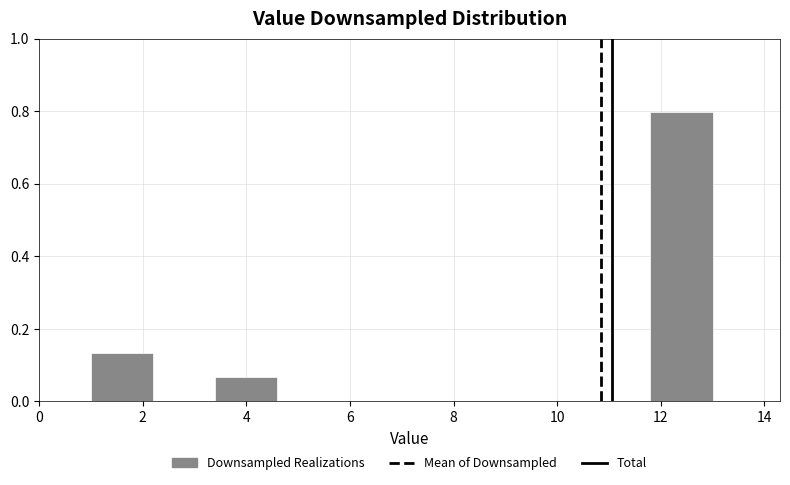

Reading left to right, list every bar in this chart as the range it spans on the x-axis followed by its height. The values are not printed on the chart, so give them approximately, as read against the axis.

1.0 to 2.2: 0.14
2.2 to 3.4: 0
3.4 to 4.6: 0.06
4.6 to 5.8: 0
5.8 to 7.0: 0
7.0 to 8.2: 0
8.2 to 9.4: 0
9.4 to 10.6: 0
10.6 to 11.8: 0
11.8 to 13.0: 0.80